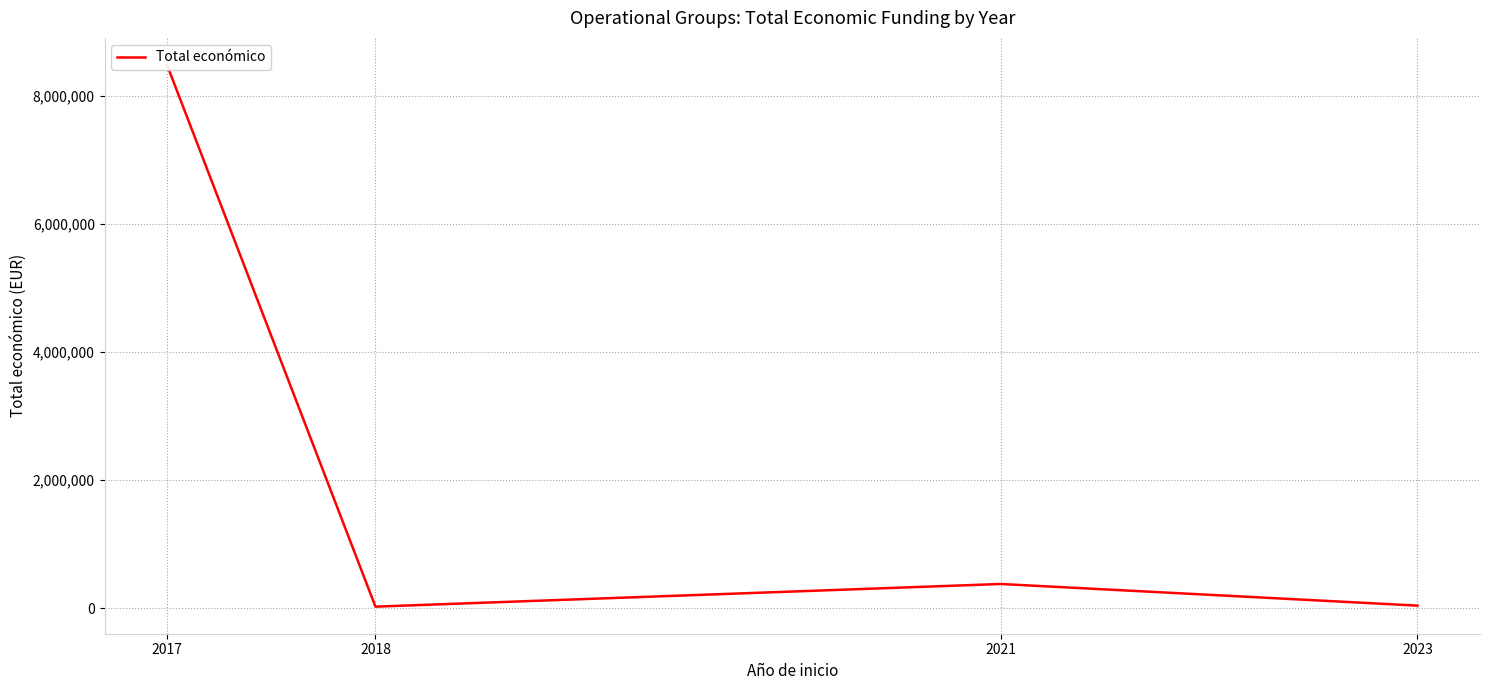

Where is the first local minimum?

2018